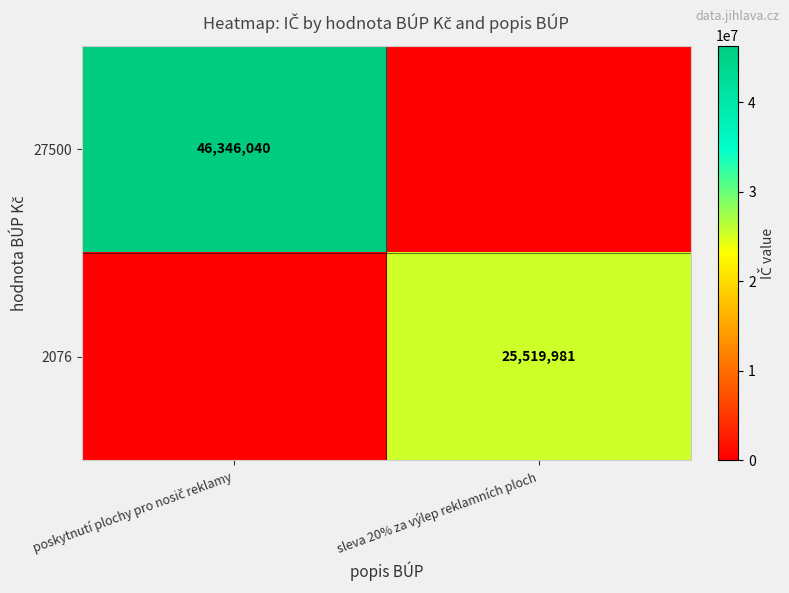

How many values in the 2076 series are below 25519981?

1